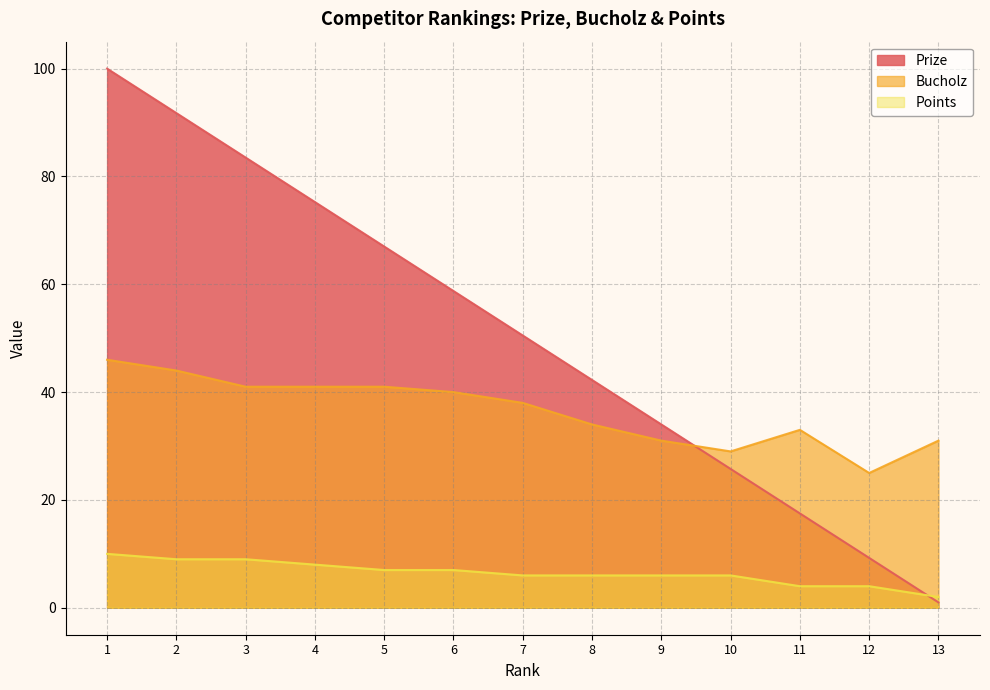

Which series has the largest range (max minus min)?

Prize